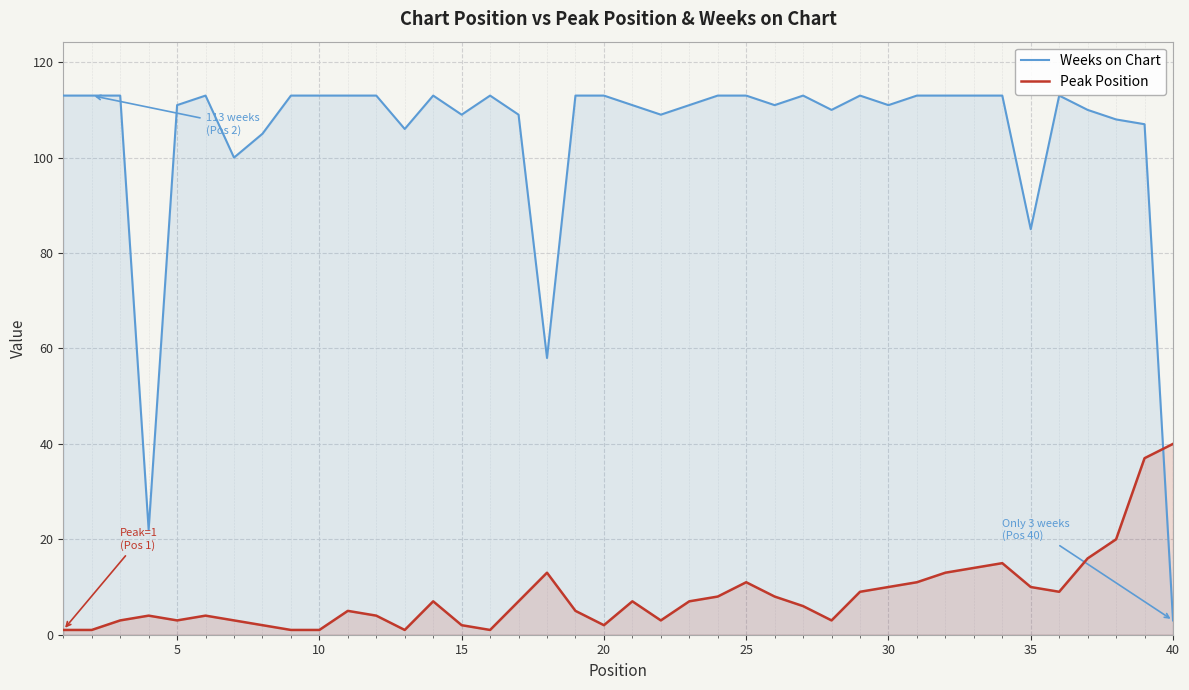

What is the lowest value of the Weeks on Chart series?

3